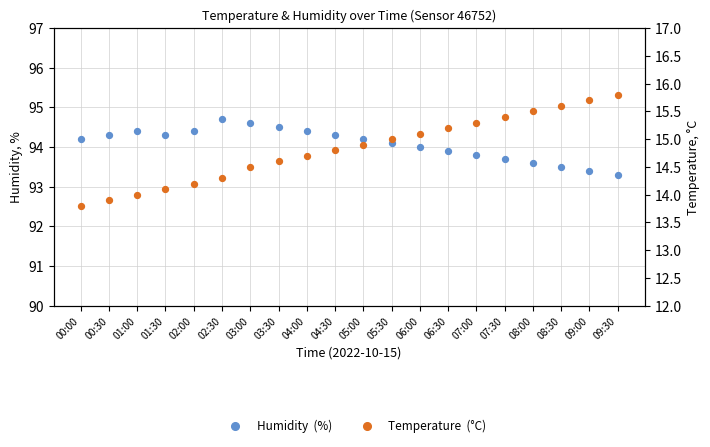

What are all the series names shown in the legend?

Humidity  (%), Temperature  (°C)